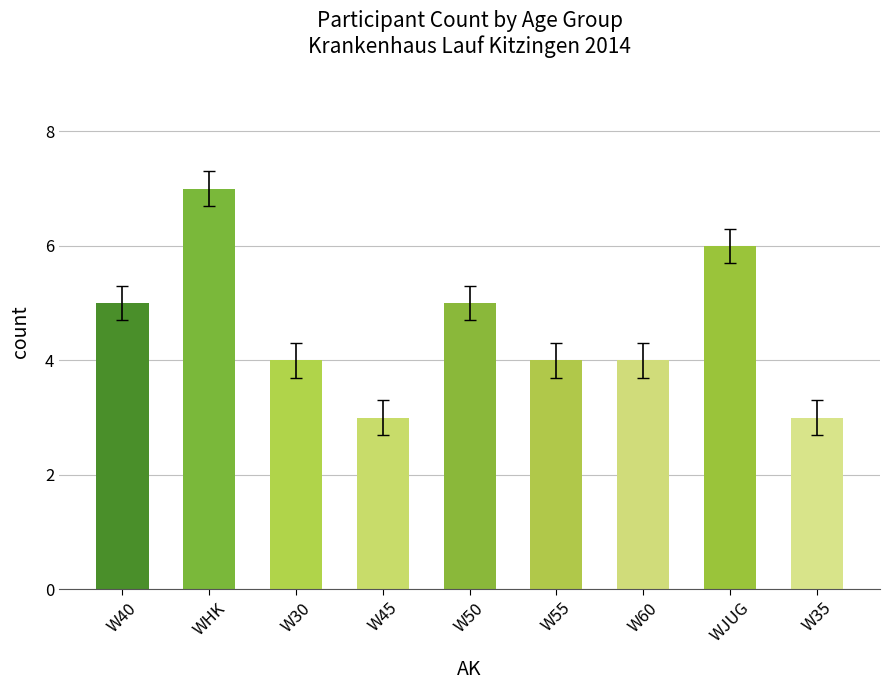

True or false: the data shows 7 at WHK.

True